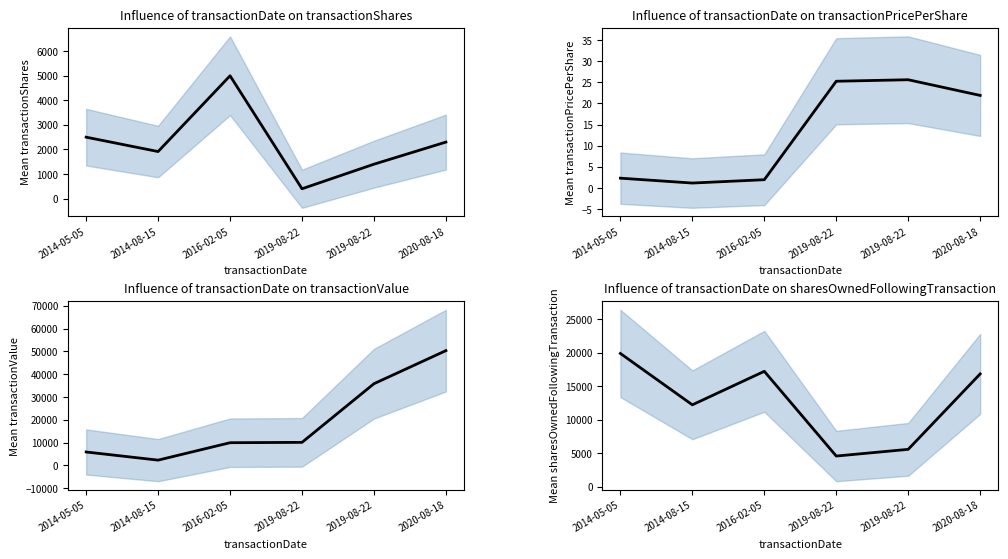

How many values in the transactionValue series exceed 10102?

2